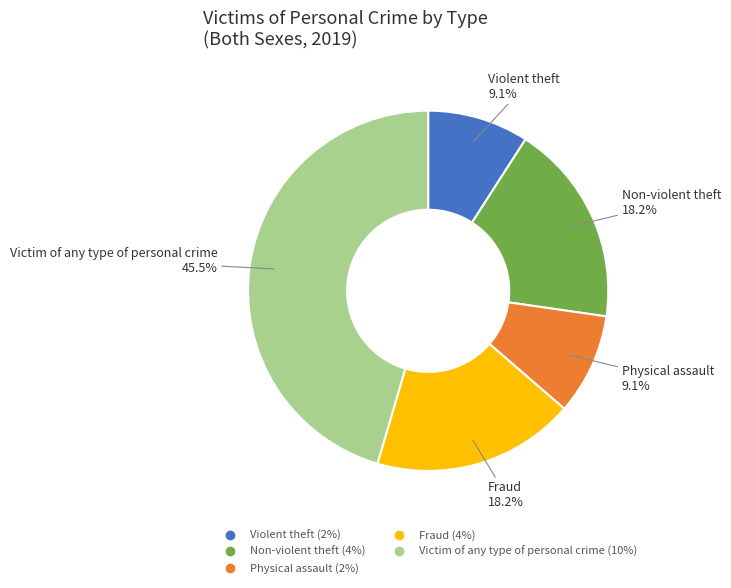

Combined, do Victim of any type of personal crime and Physical assault account for over 50%?

Yes